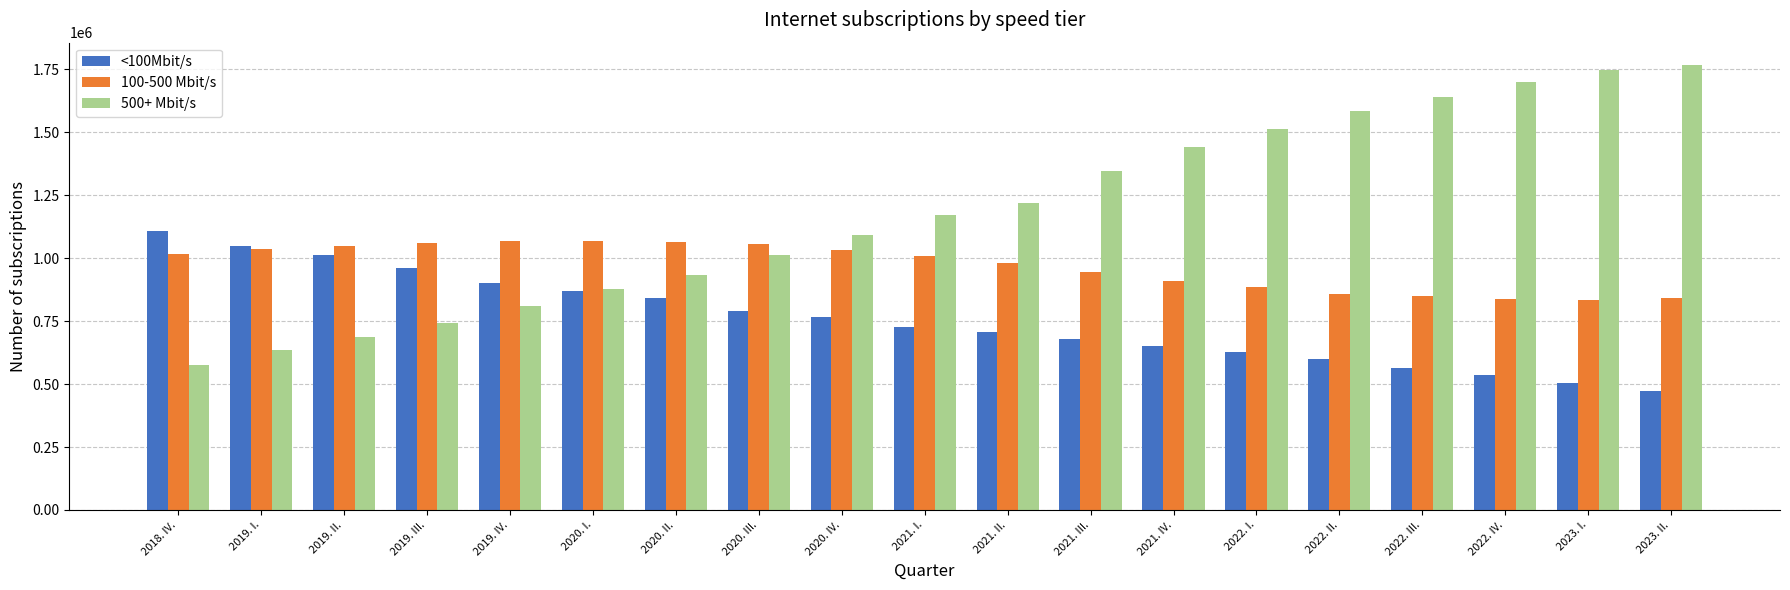

Which category has the highest value in the <100Mbit/s series?

2018. IV.